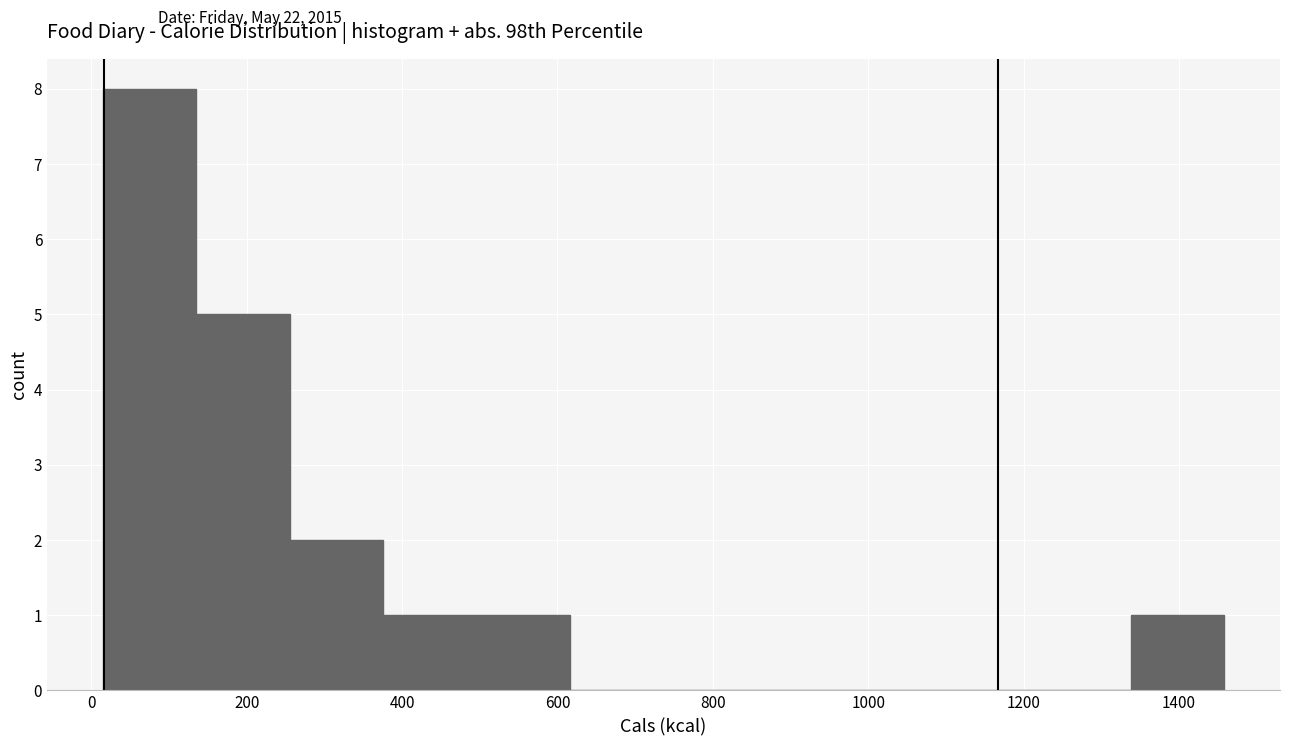

Which range on the x-axis has the tallest bar?

20 to 140